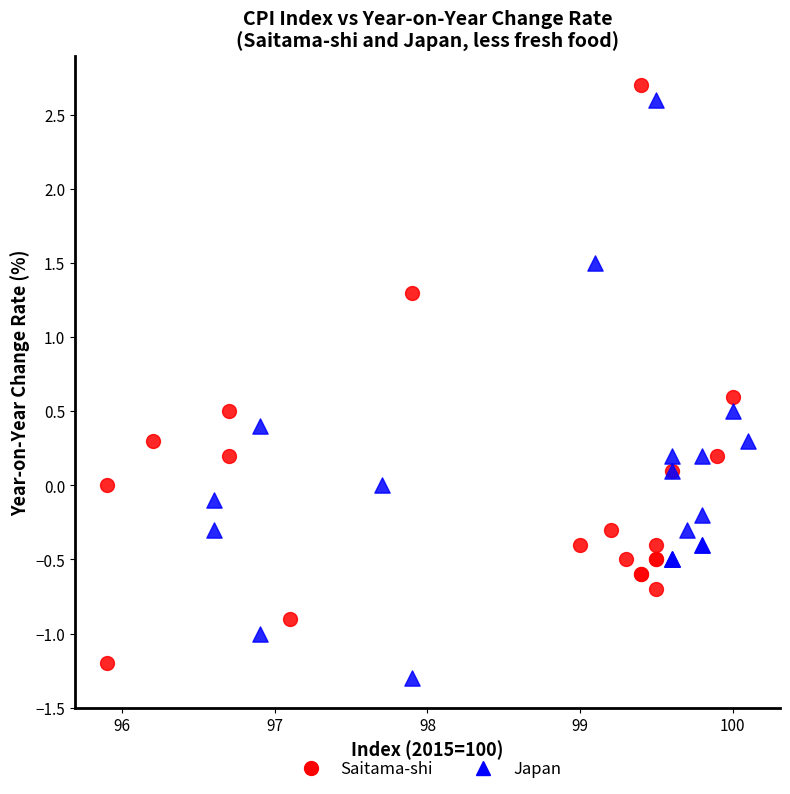

What are all the series names shown in the legend?

Saitama-shi, Japan